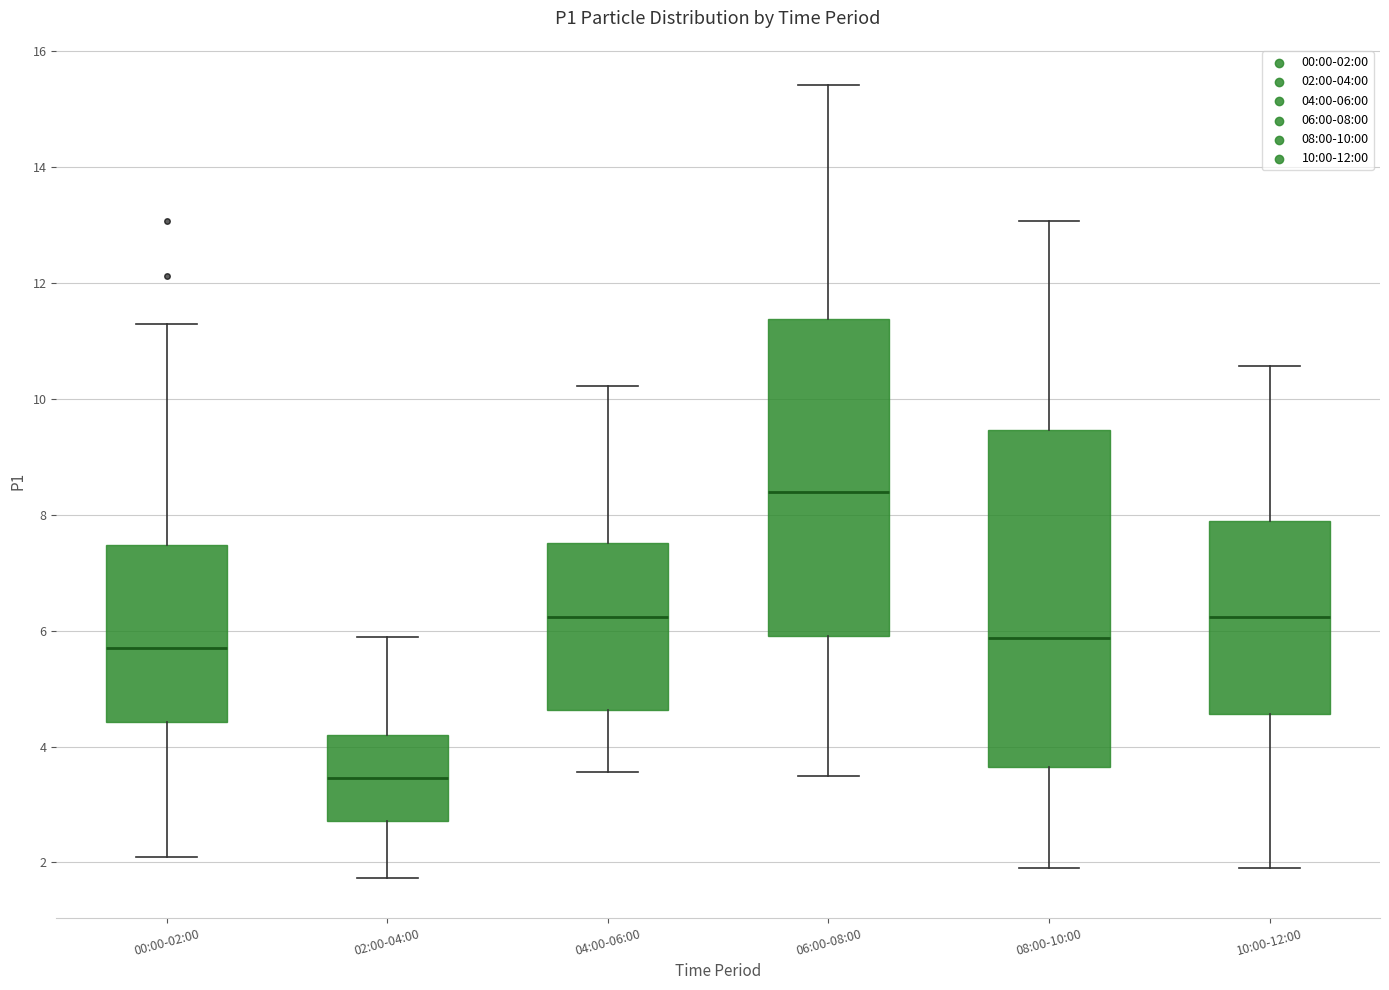

Which box is the tallest, from its lower edge to its upper edge?

08:00-10:00